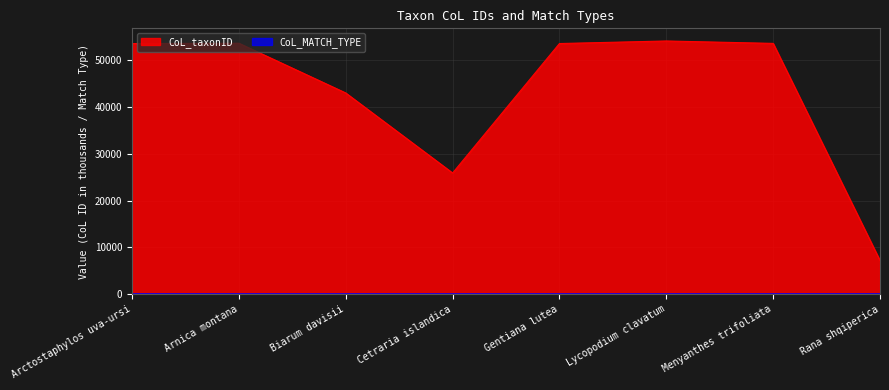

Does the chart display data point markers on the line(s)?

No